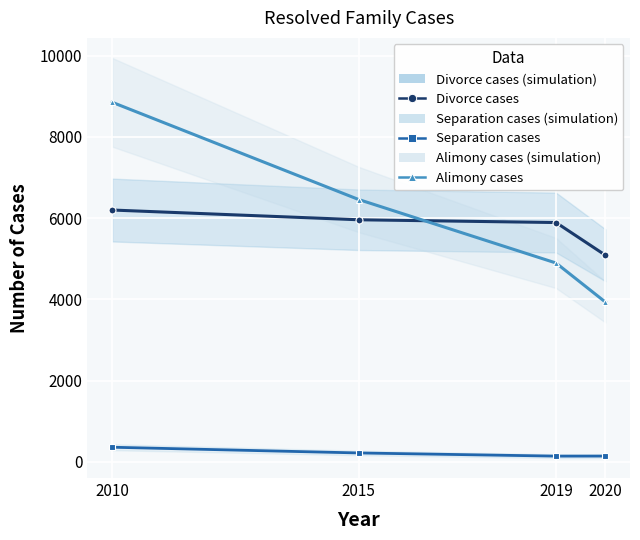

How many lines are shown in the chart?

3